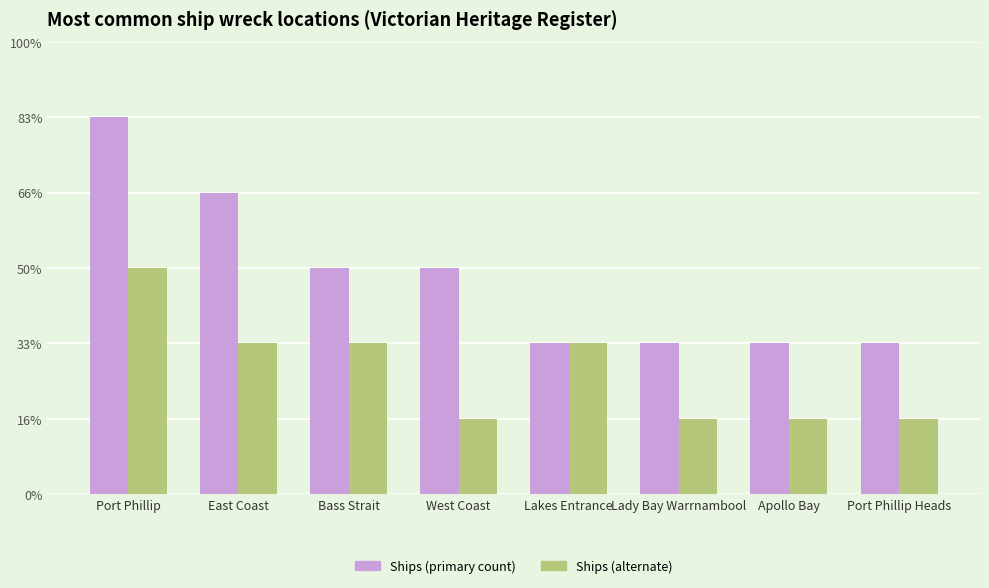

What is the spread (max minus min) of values at Port Phillip?

2